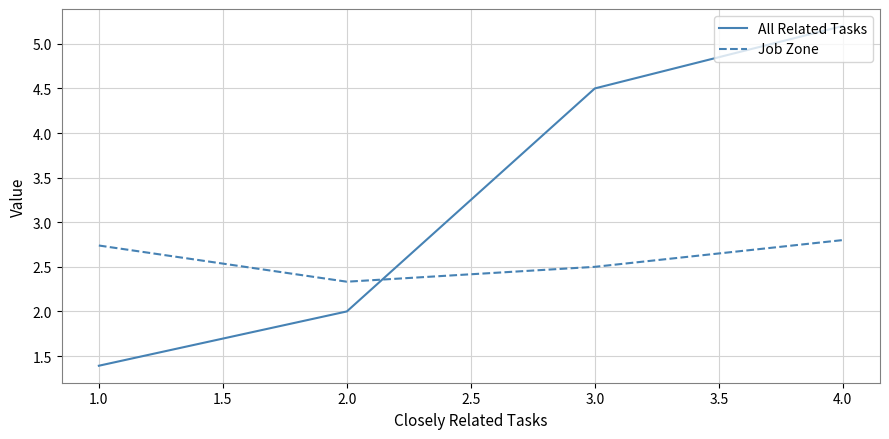

What is the difference between the second highest and second lowest values in the Job Zone series?

0.2